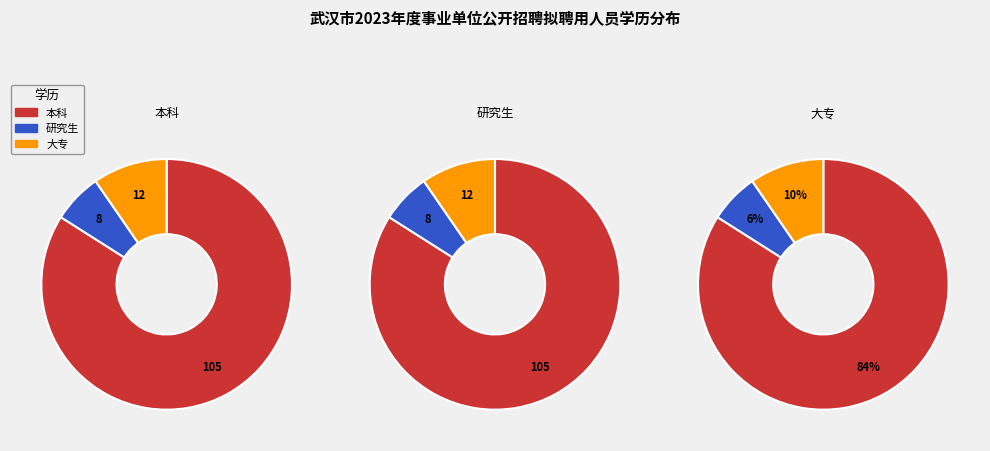

What is the ratio of the value at 研究生 to the value at 本科?

0.1